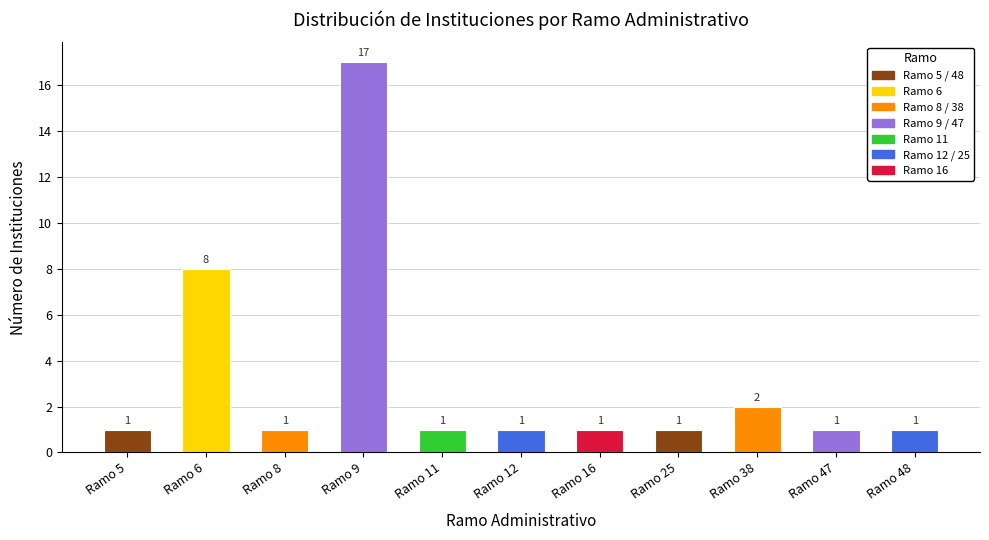

What is the smallest value displayed?

1